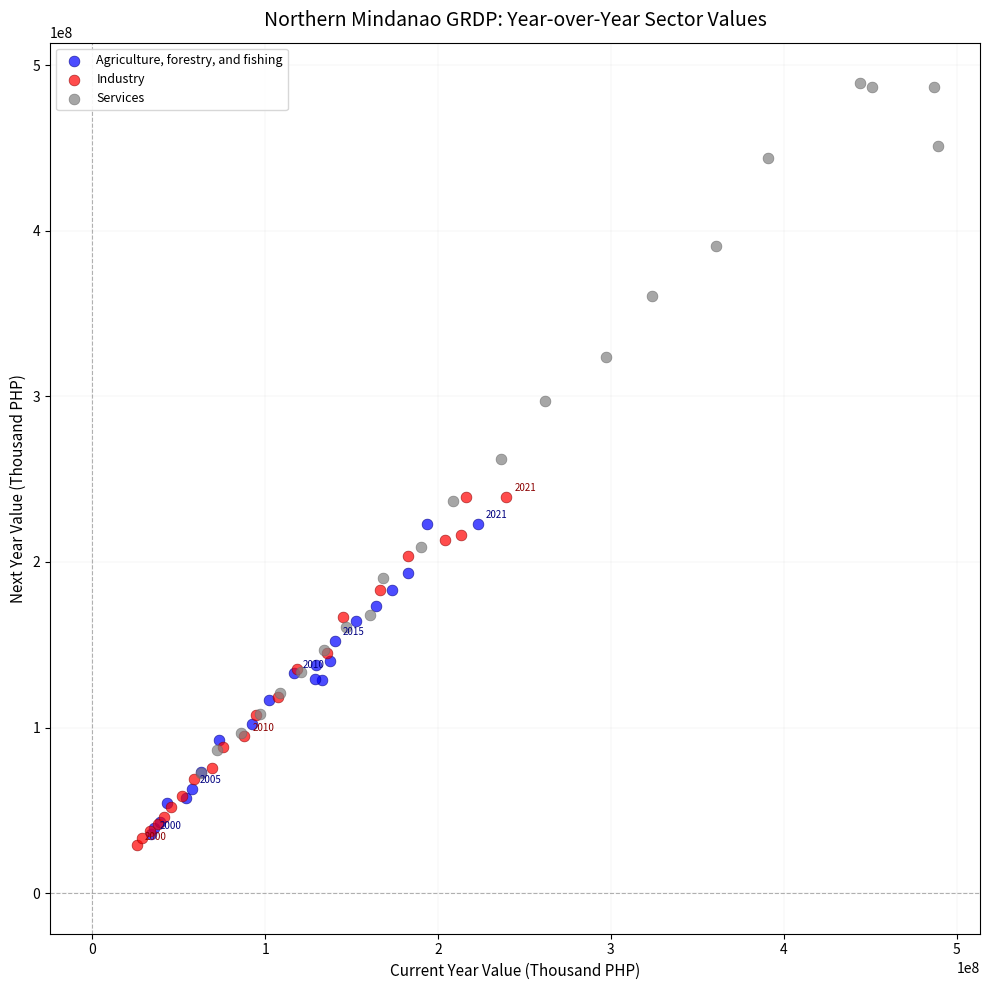

What are all the series names shown in the legend?

Agriculture, forestry, and fishing, Industry, Services